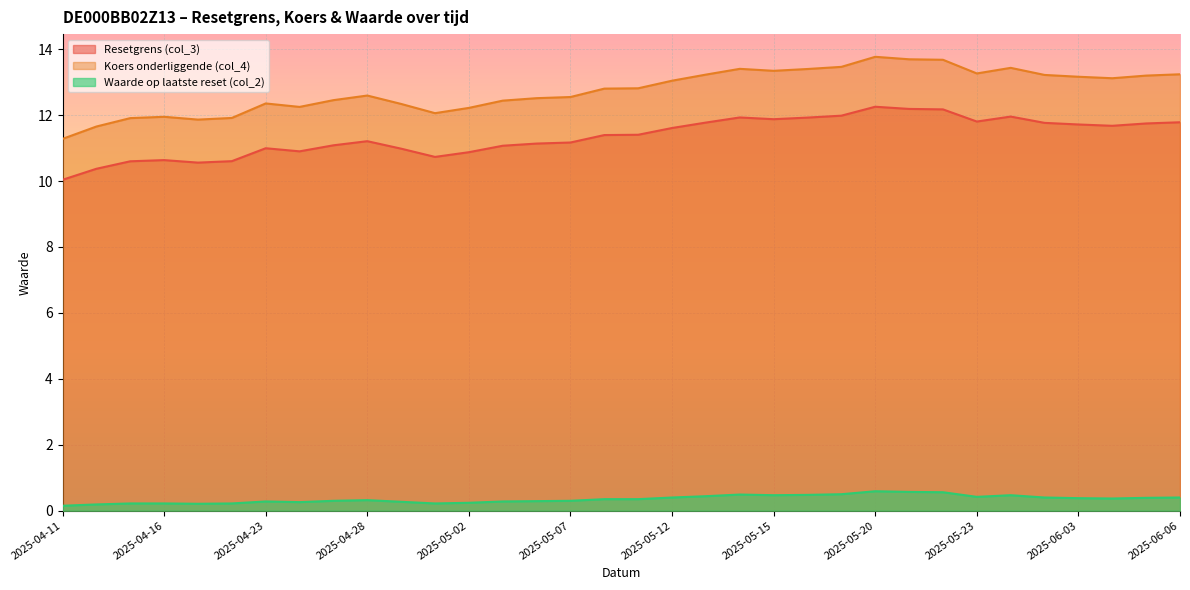

What is the difference between the maximum and minimum values in the Koers onderliggende (col_4) series?

2.5